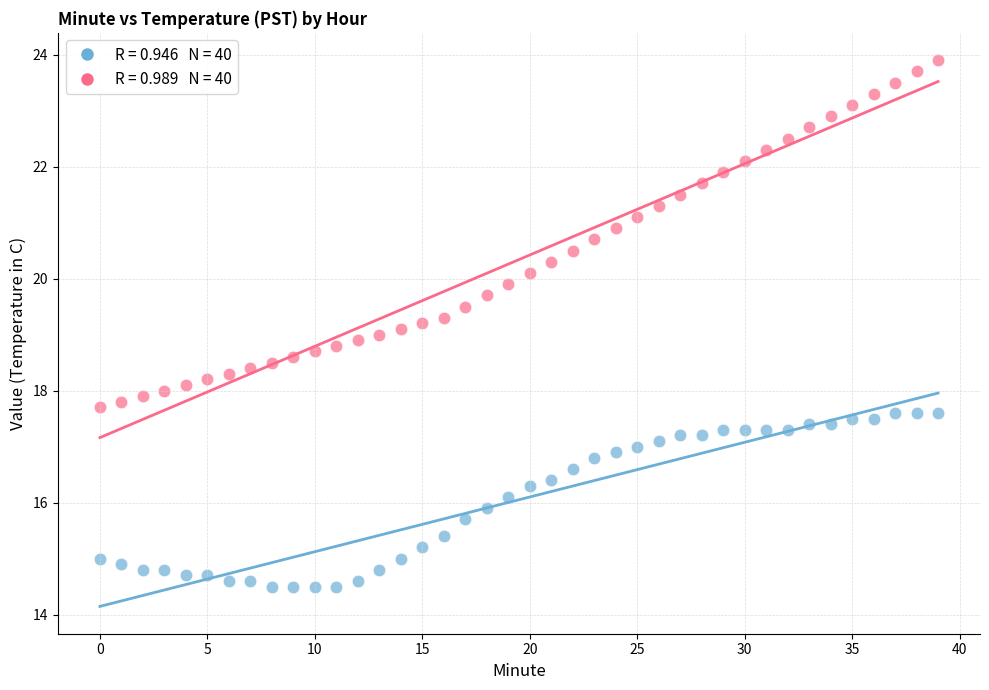

Across all data points, what is the range of Y values (max minus min)?

9.4